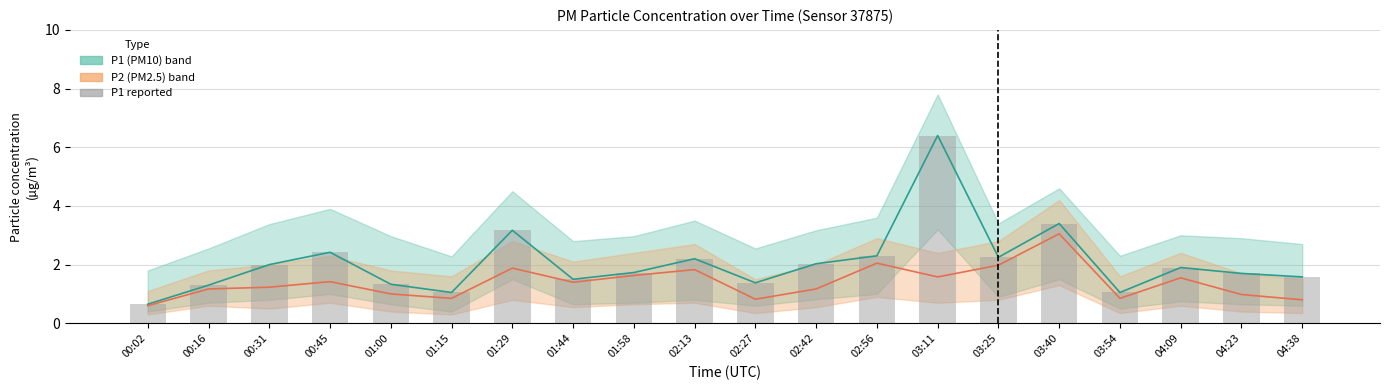

Rank the categories by value from highest to lowest.

03:11, 03:40, 01:29, 00:45, 02:56, 03:25, 02:13, 02:42, 00:31, 04:09, 01:58, 04:23, 04:38, 01:44, 02:27, 01:00, 00:16, 01:15, 03:54, 00:02